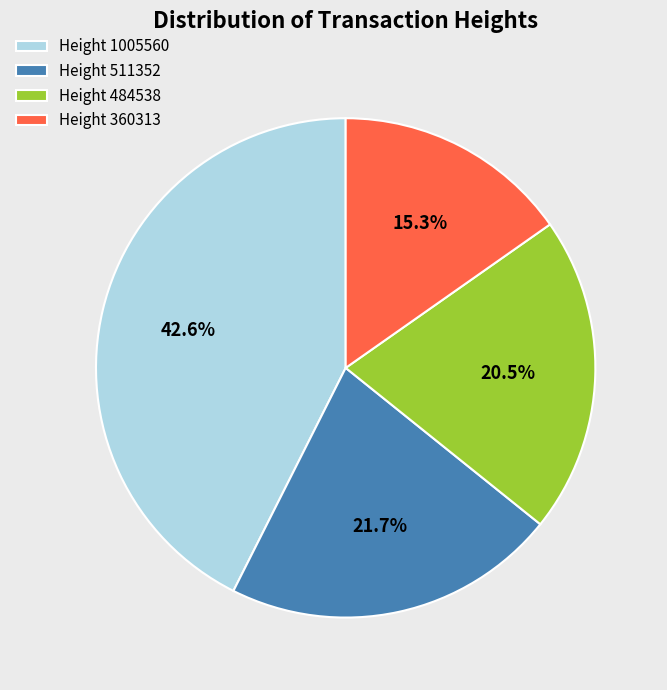

Is it true that Height 1005560 is 43% of the pie?

True